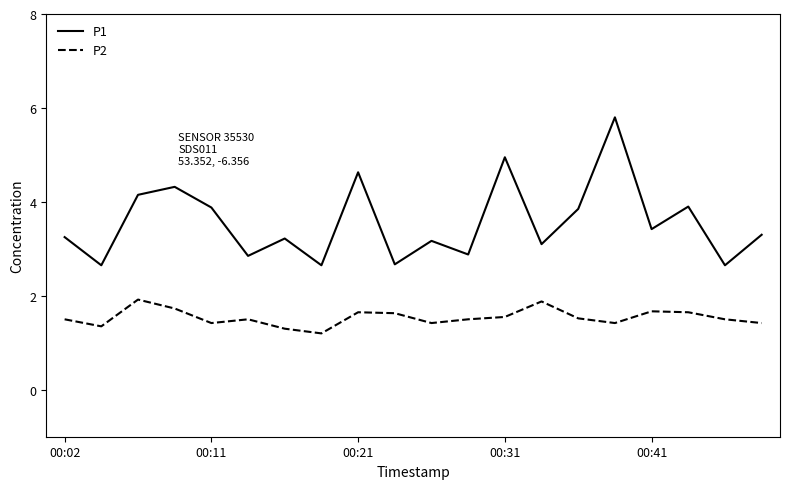

Does the chart have visible grid lines?

No